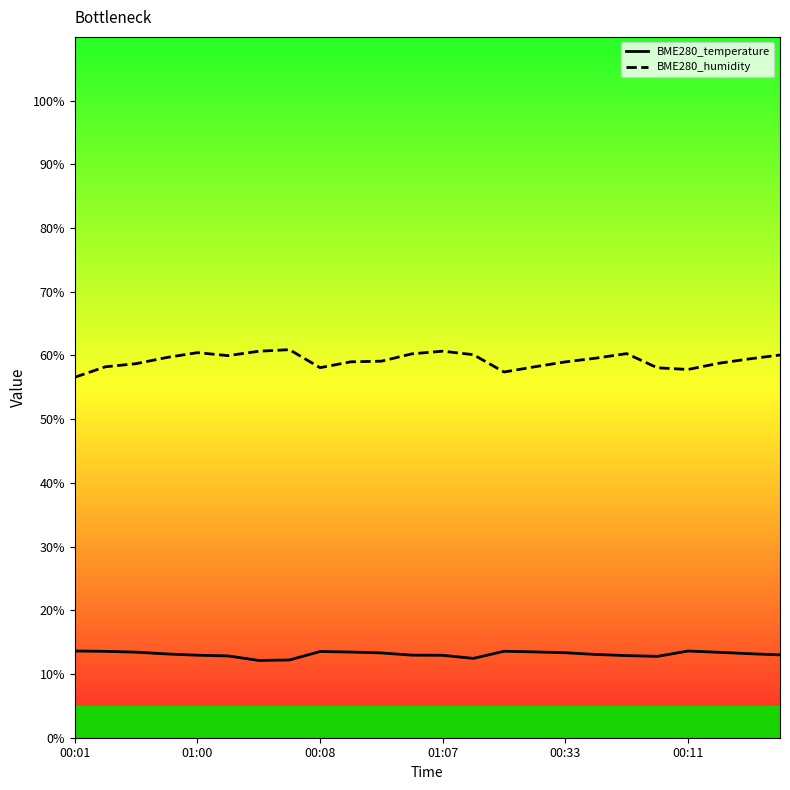

Which series has the widest spread of values?

BME280_humidity